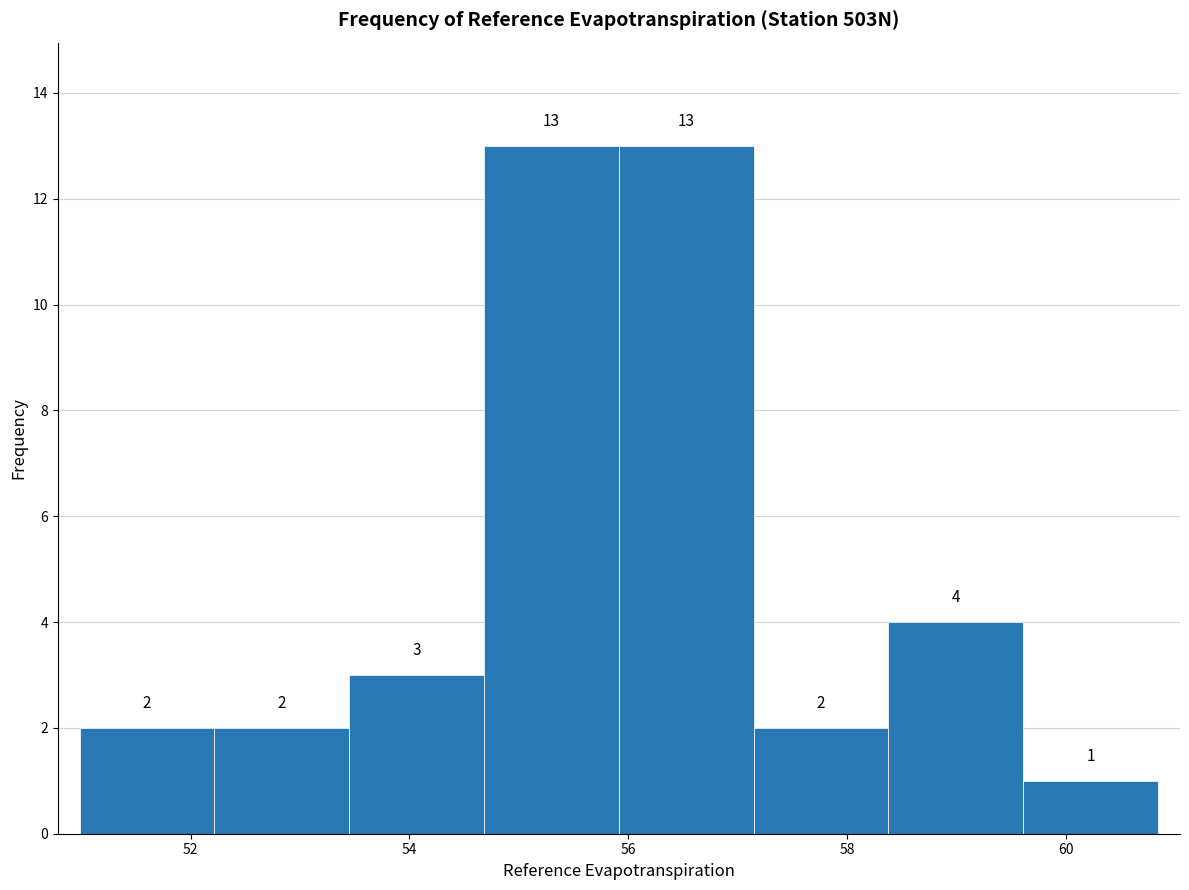

Reading left to right, list every bar in this chart as the range it spans on the x-axis followed by its height. The bar edges are not printed on the chart, so give them approximately, as read against the axis.

51.0 to 52.2: 2
52.2 to 53.4: 2
53.4 to 54.6: 3
54.6 to 56.0: 13
56.0 to 57.2: 13
57.2 to 58.4: 2
58.4 to 59.6: 4
59.6 to 60.8: 1